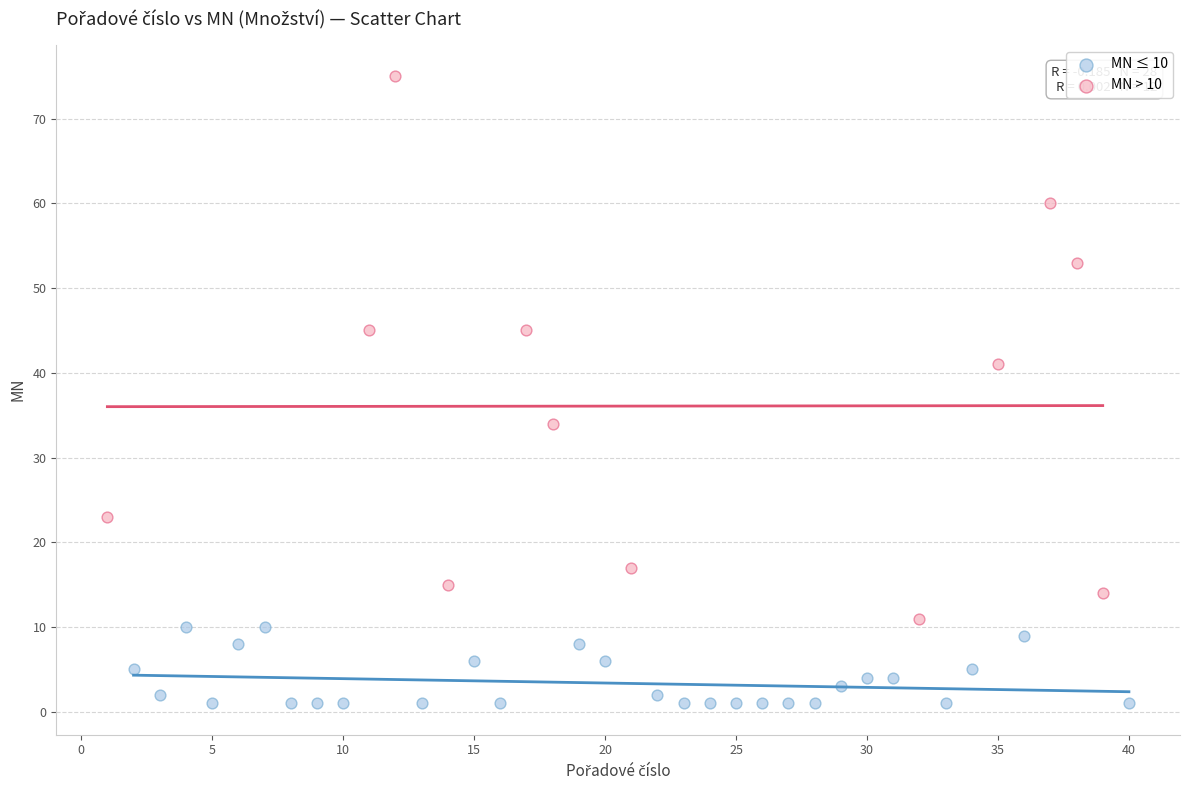

Which series contains the highest Y value?

MN > 10